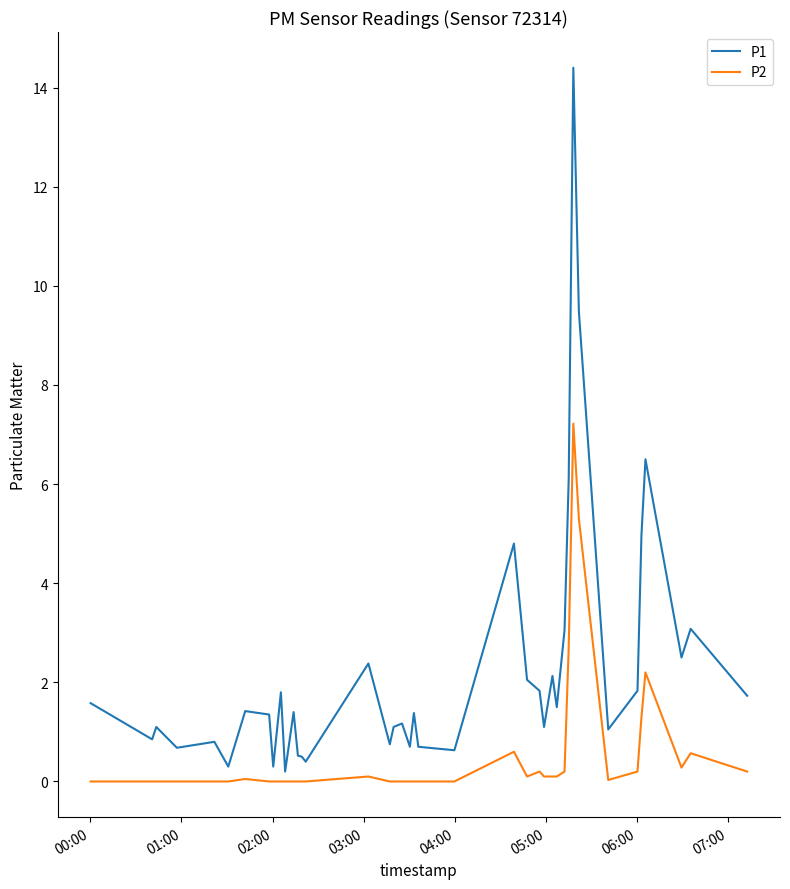

Which series has the largest range (max minus min)?

P1